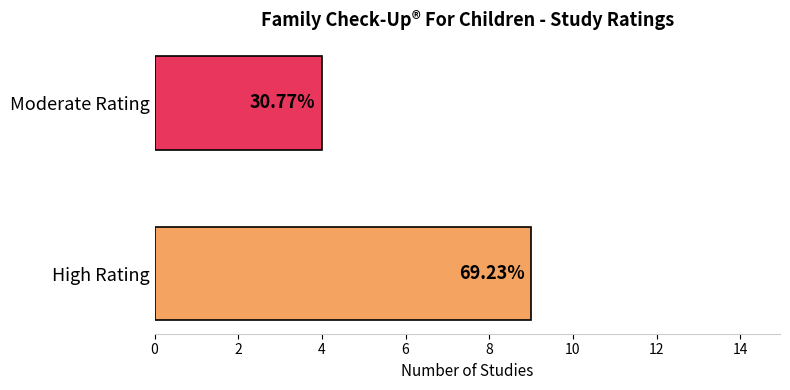

What is the sum of all values?

13